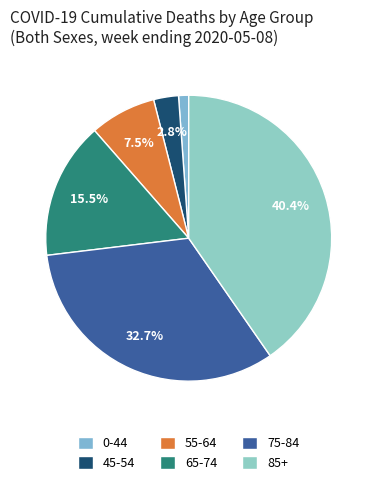

To the nearest percent, what is the average slice percentage?

17%